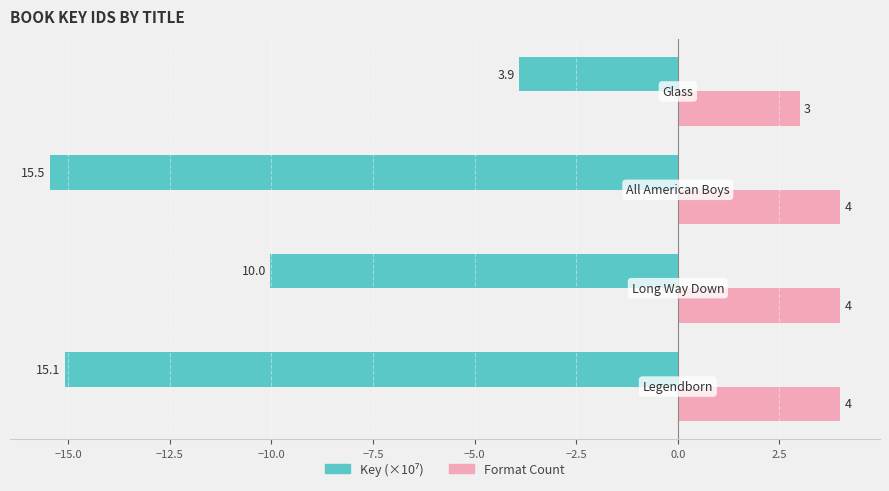

What is the greatest value displayed?

4.0